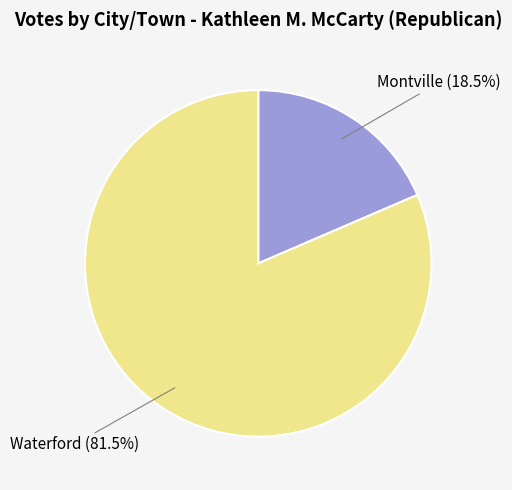

Count the number of slices in the pie.

2